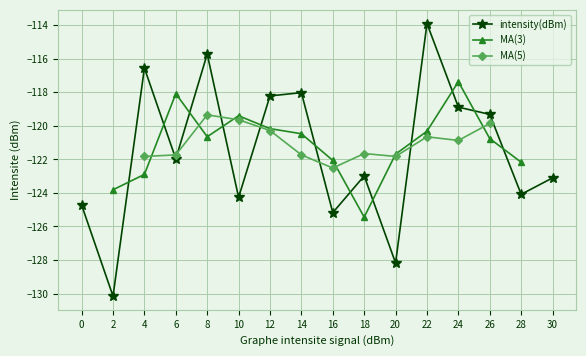

How many values in the intensity(dBm) series exceed -121?

7